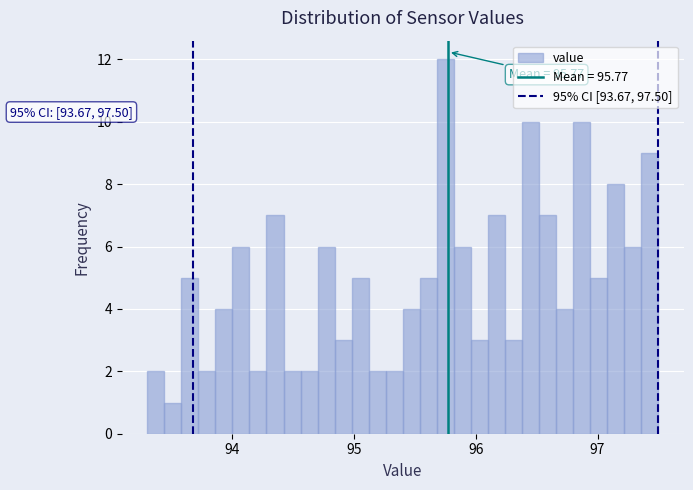

Read against the x-axis, roughly where is the centre of the tallest bar?

95.8